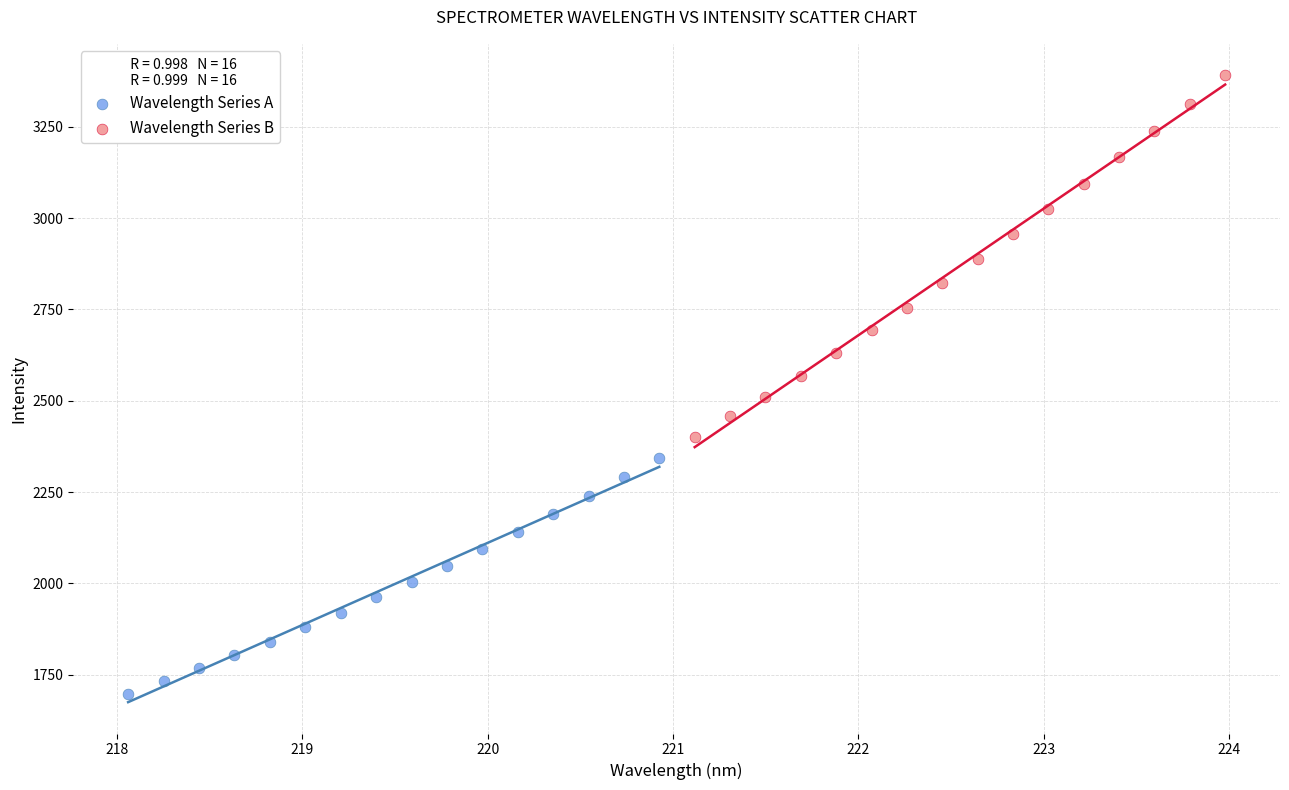

Which series has the largest Y range (max minus min)?

Wavelength Series B